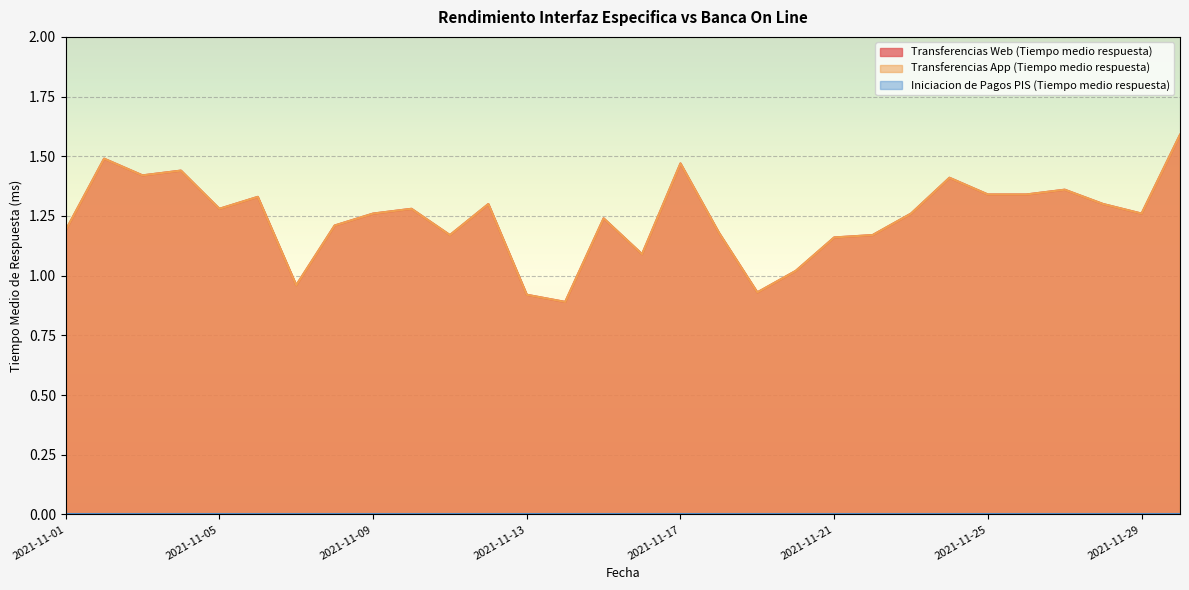

Reading right to left, what are all the values shown in this chart?

Transferencias Web (Tiempo medio respuesta): 2021-11-30=1.6	2021-11-29=1.3	2021-11-28=1.3	2021-11-27=1.4	2021-11-26=1.3	2021-11-25=1.3	2021-11-24=1.4	2021-11-23=1.3	2021-11-22=1.2	2021-11-21=1.2	2021-11-20=1.0	2021-11-19=0.9	2021-11-18=1.2	2021-11-17=1.5	2021-11-16=1.1	2021-11-15=1.2	2021-11-14=0.9	2021-11-13=0.9	2021-11-12=1.3	2021-11-11=1.2	2021-11-10=1.3	2021-11-09=1.3	2021-11-08=1.2	2021-11-07=1.0	2021-11-06=1.3	2021-11-05=1.3	2021-11-04=1.4	2021-11-03=1.4	2021-11-02=1.5	2021-11-01=1.2
Transferencias App (Tiempo medio respuesta): 2021-11-30=1.6	2021-11-29=1.3	2021-11-28=1.3	2021-11-27=1.4	2021-11-26=1.3	2021-11-25=1.3	2021-11-24=1.4	2021-11-23=1.3	2021-11-22=1.2	2021-11-21=1.2	2021-11-20=1.0	2021-11-19=0.9	2021-11-18=1.2	2021-11-17=1.5	2021-11-16=1.1	2021-11-15=1.2	2021-11-14=0.9	2021-11-13=0.9	2021-11-12=1.3	2021-11-11=1.2	2021-11-10=1.3	2021-11-09=1.3	2021-11-08=1.2	2021-11-07=1.0	2021-11-06=1.3	2021-11-05=1.3	2021-11-04=1.4	2021-11-03=1.4	2021-11-02=1.5	2021-11-01=1.2